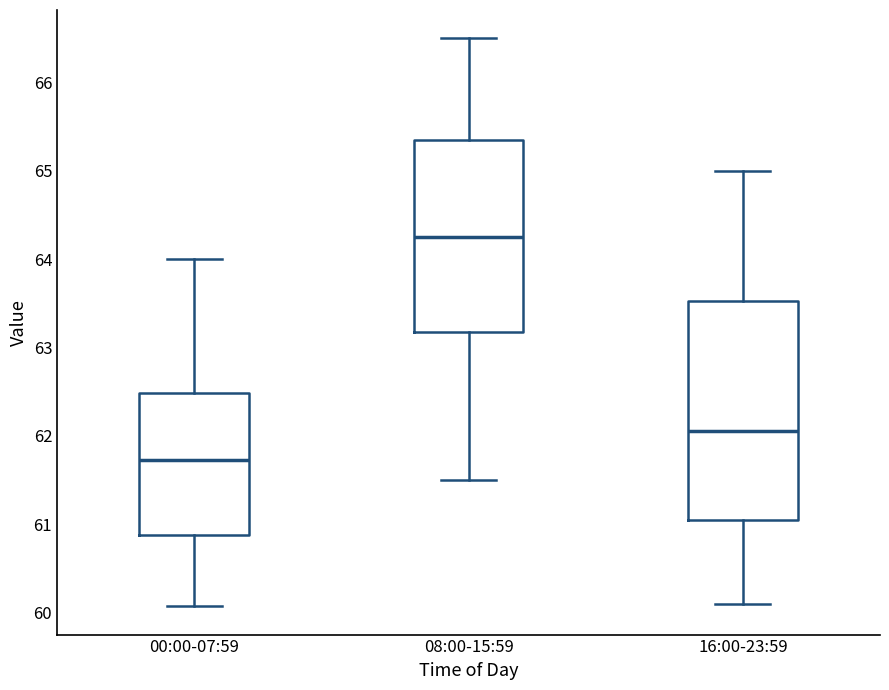

Which box's median line is the lowest?

00:00-07:59